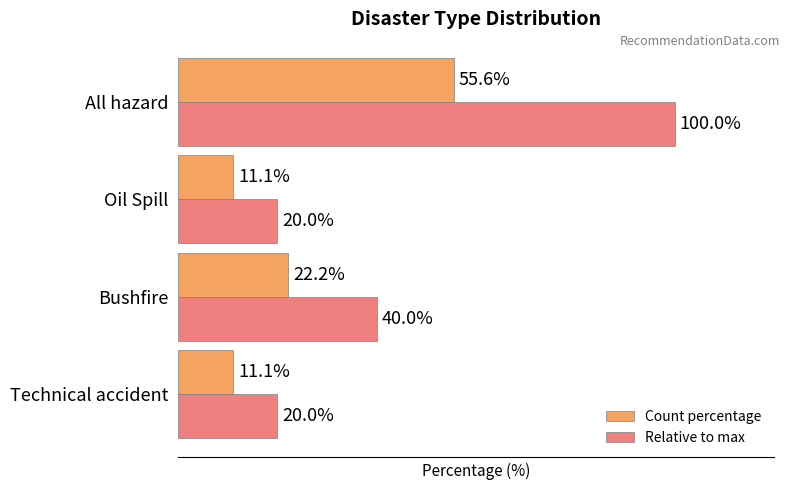

Which series has the widest spread of values?

Relative to max